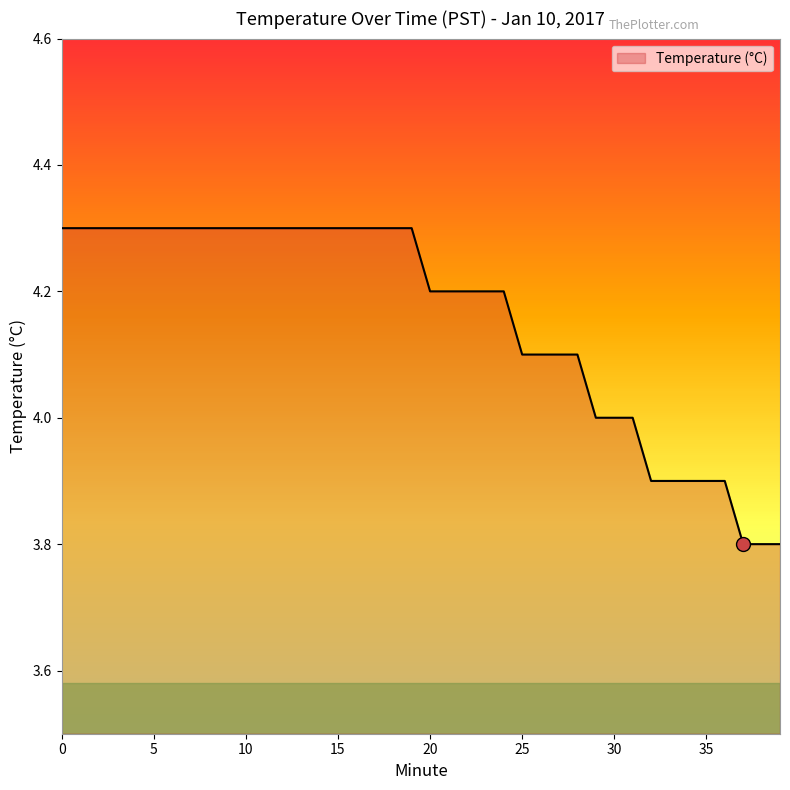

What is the difference between the maximum and minimum values?

0.5